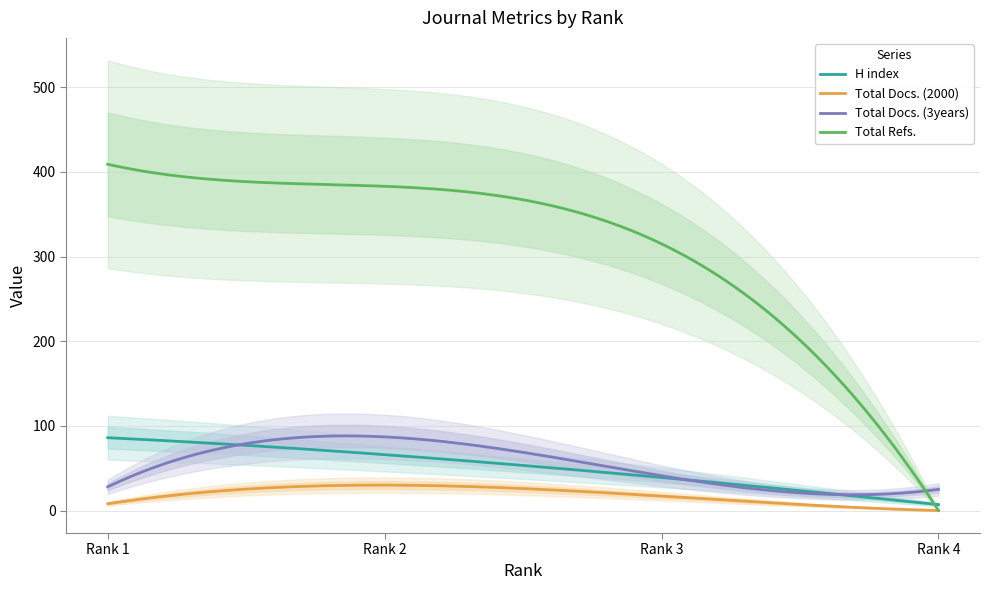

True or false: H index has a value of 111 at Rank 2.

False